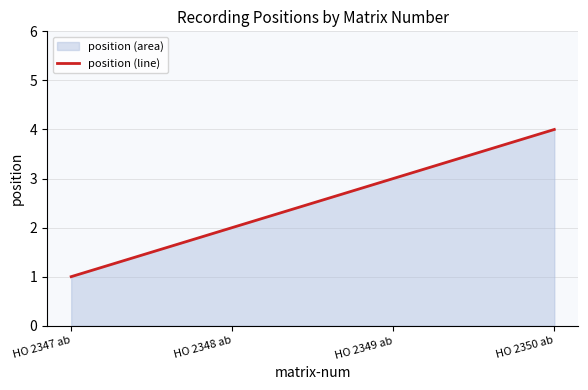

What is the minimum value shown in the chart?

1